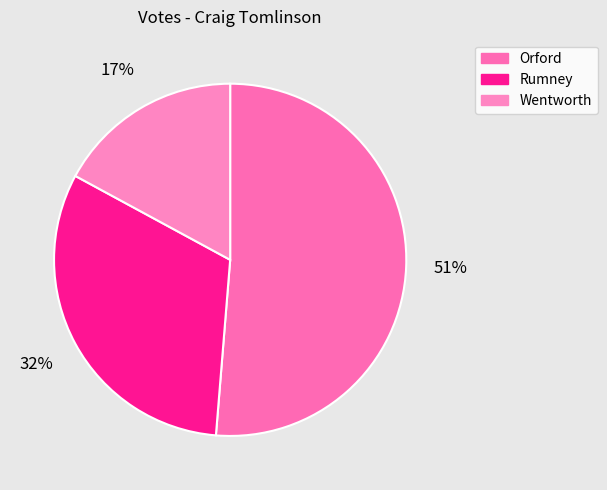

To the nearest percent, what is the average slice percentage?

33%